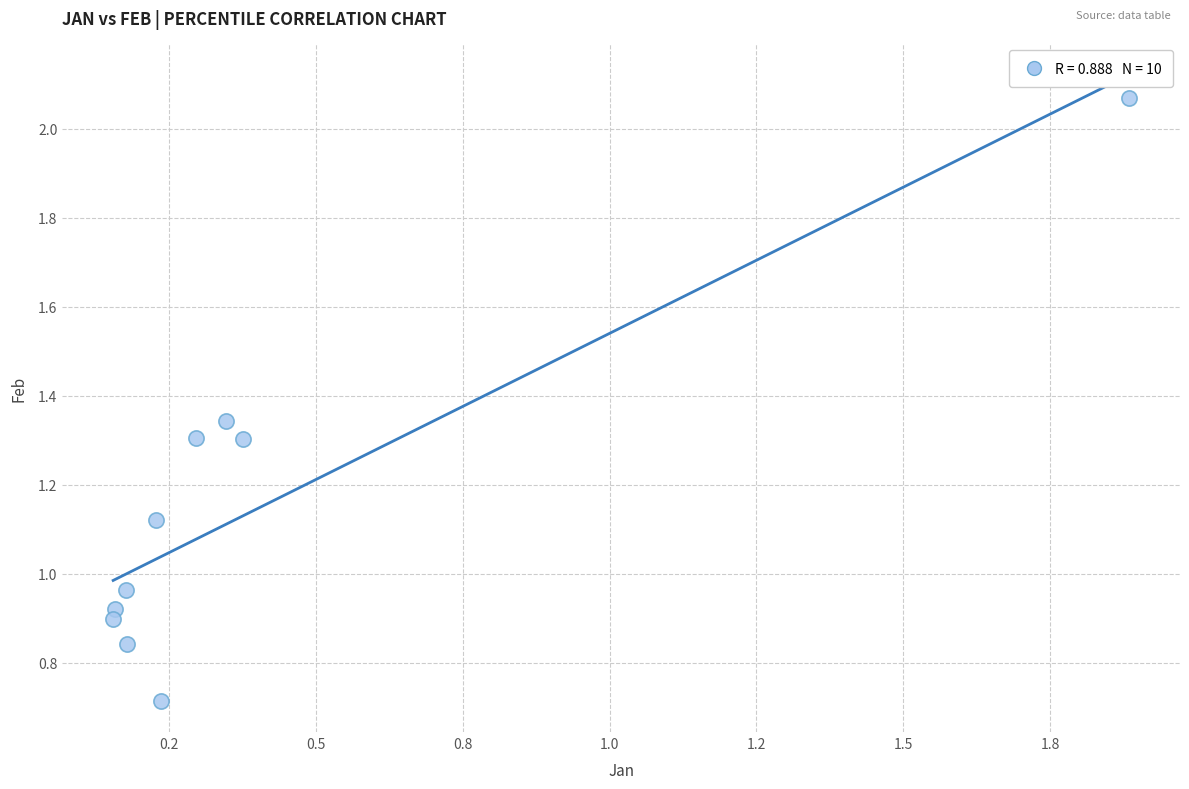

What is the range of Y values (max minus min)?

1.4